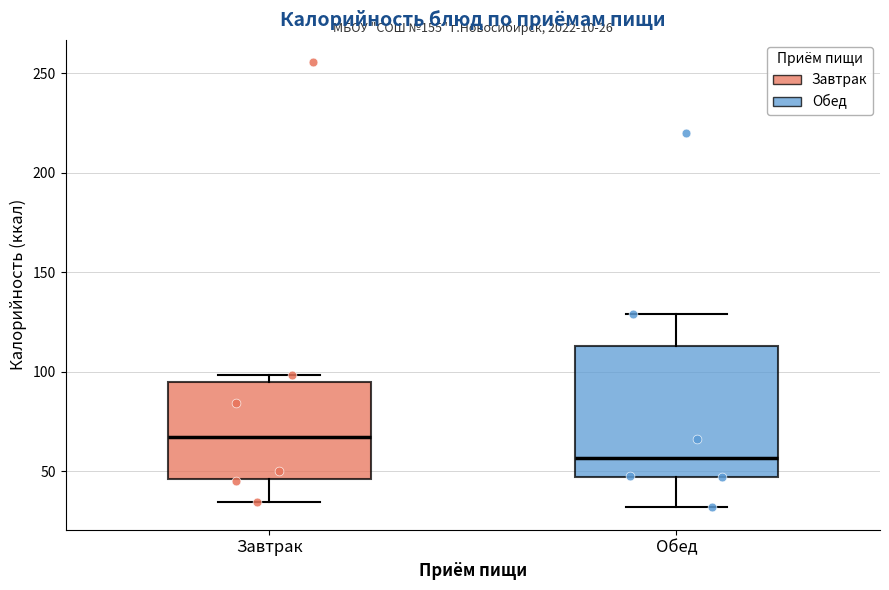

Which box is the tallest, from its lower edge to its upper edge?

Обед